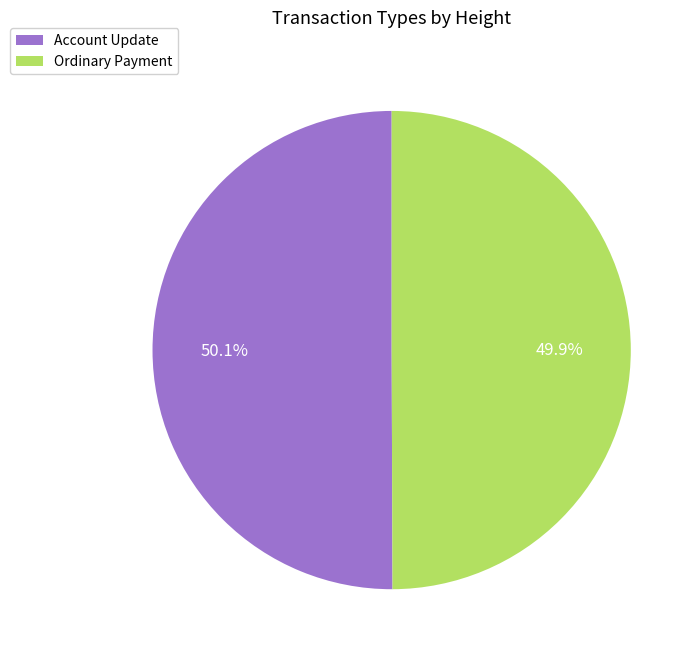

To the nearest percent, what portion does Ordinary Payment represent?

50%